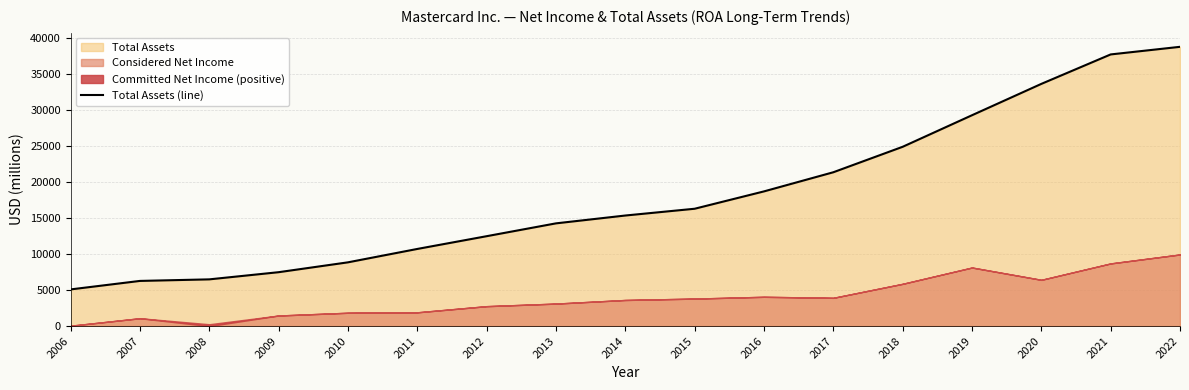

Which has a higher value, 2008 or 2021?

2021